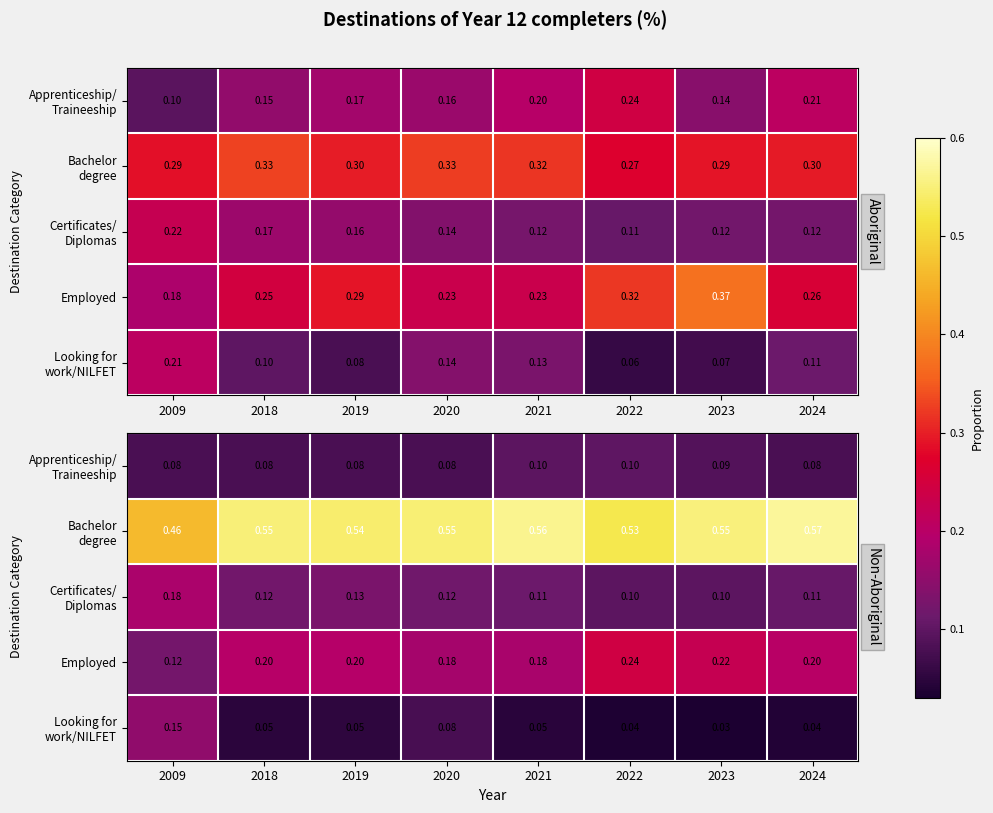

List the labels in order of Apprenticeship/ Traineeship value, smallest first.

2009, 2018, 2020, 2024, 2019, 2023, 2021, 2022